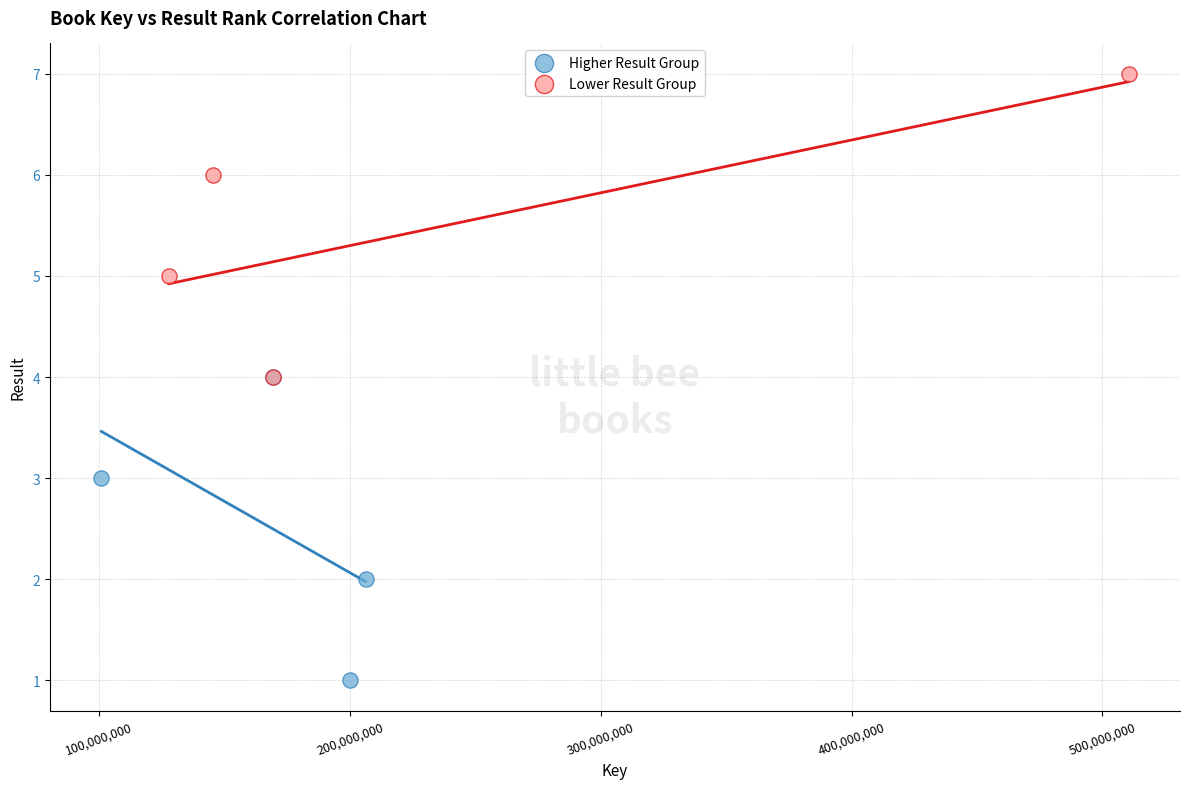

Which series reaches the maximum Y coordinate?

Lower Result Group